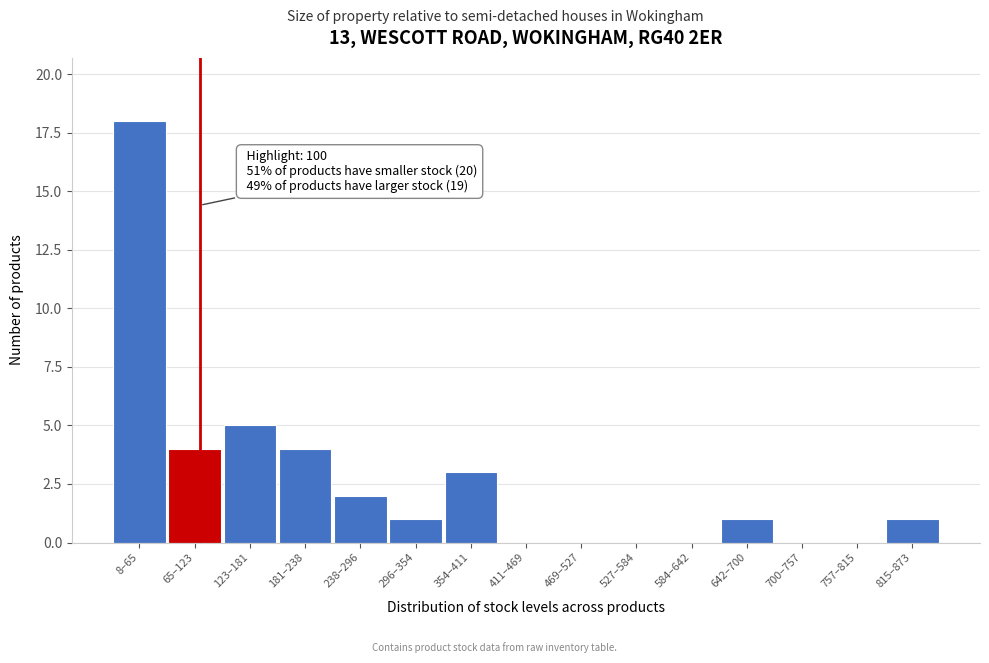

Reading left to right, what are all the values shown in this chart?

8–65=18	65–123=4	123–181=5	181–238=4	238–296=2	296–354=1	354–411=3	411–469=0	469–527=0	527–584=0	584–642=0	642–700=1	700–757=0	757–815=0	815–873=1